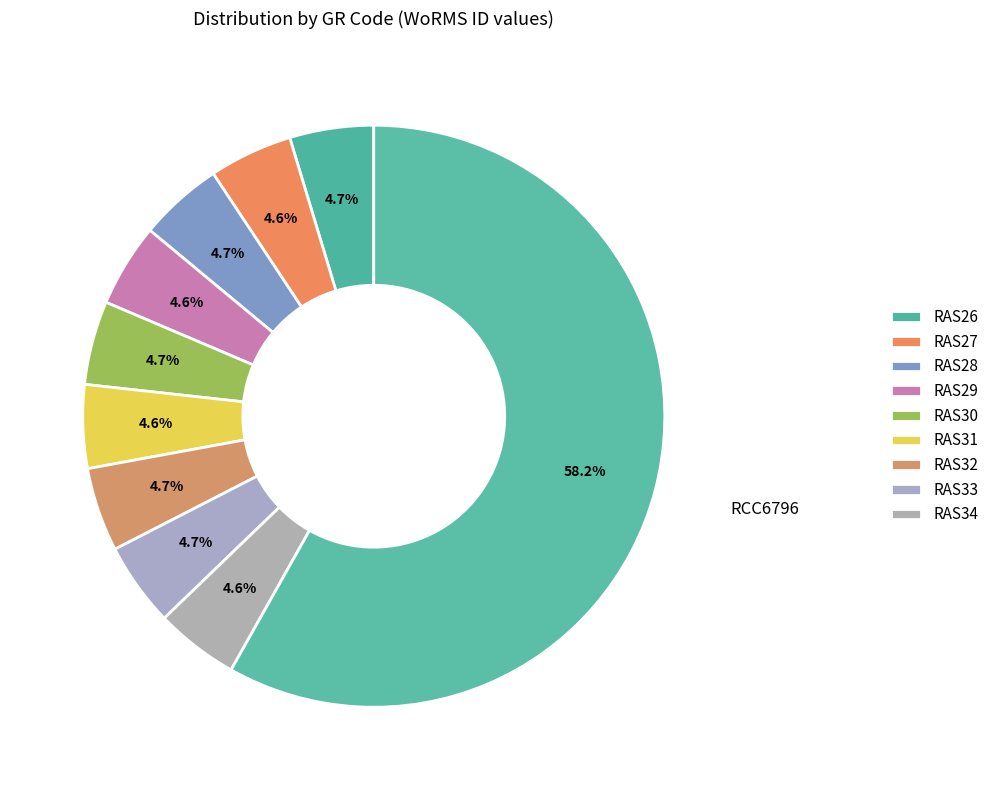

Count the number of slices in the pie.

10